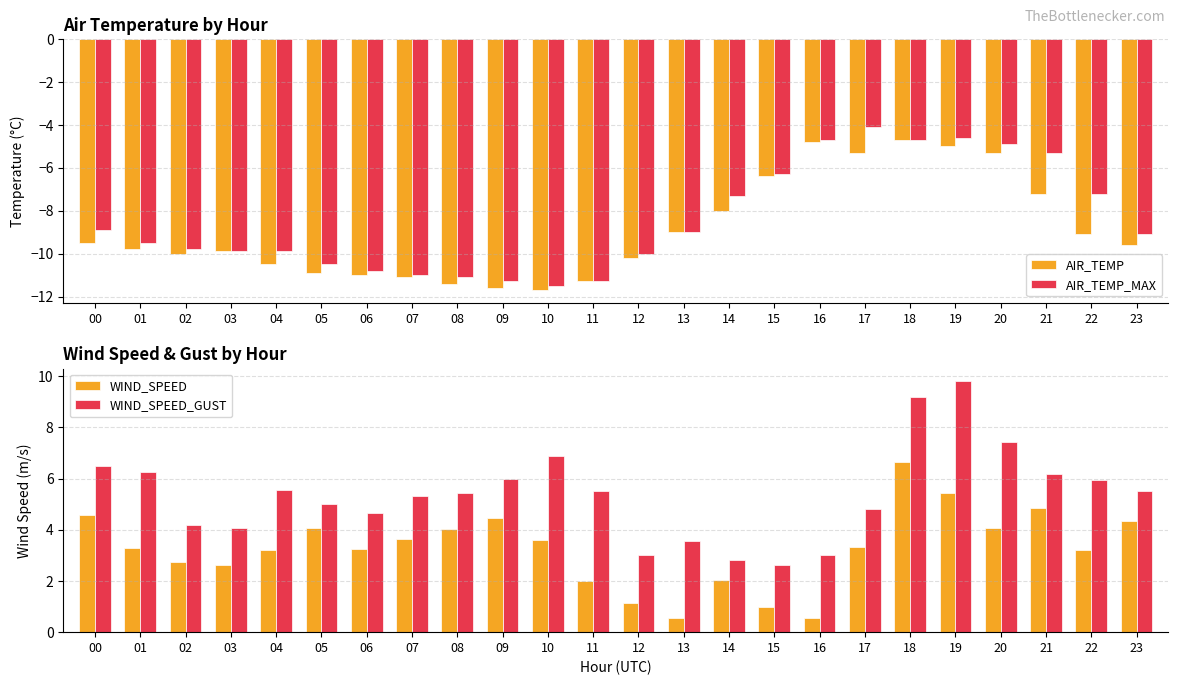

What is the minimum value shown in the chart?

-11.7